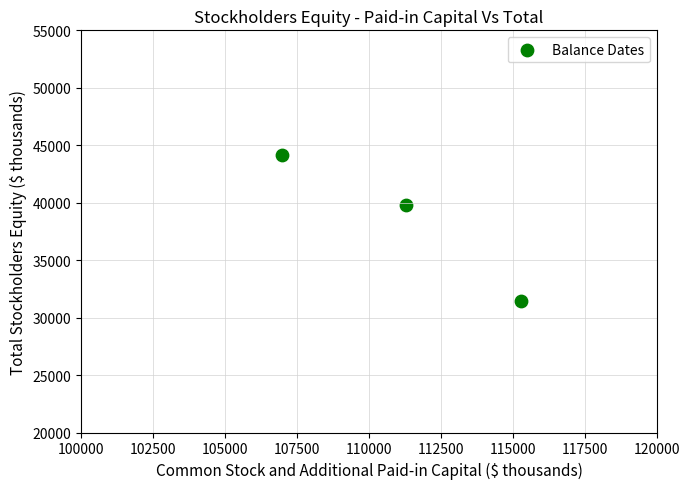

What is the average Y value?

38470